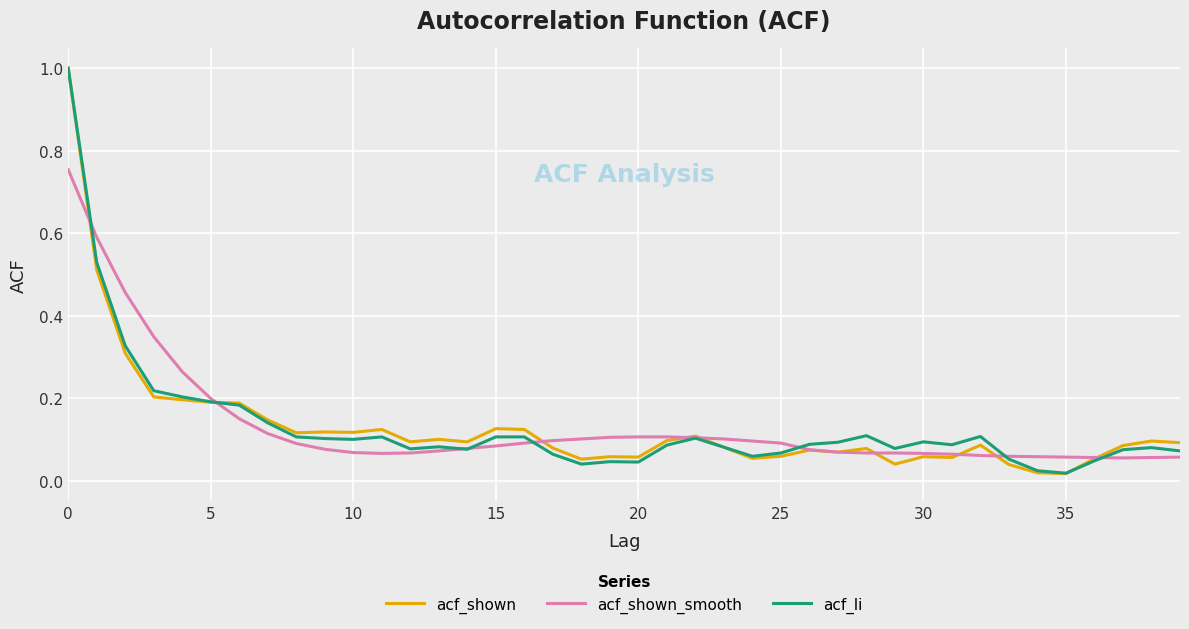

Which series has the largest range (max minus min)?

acf_shown